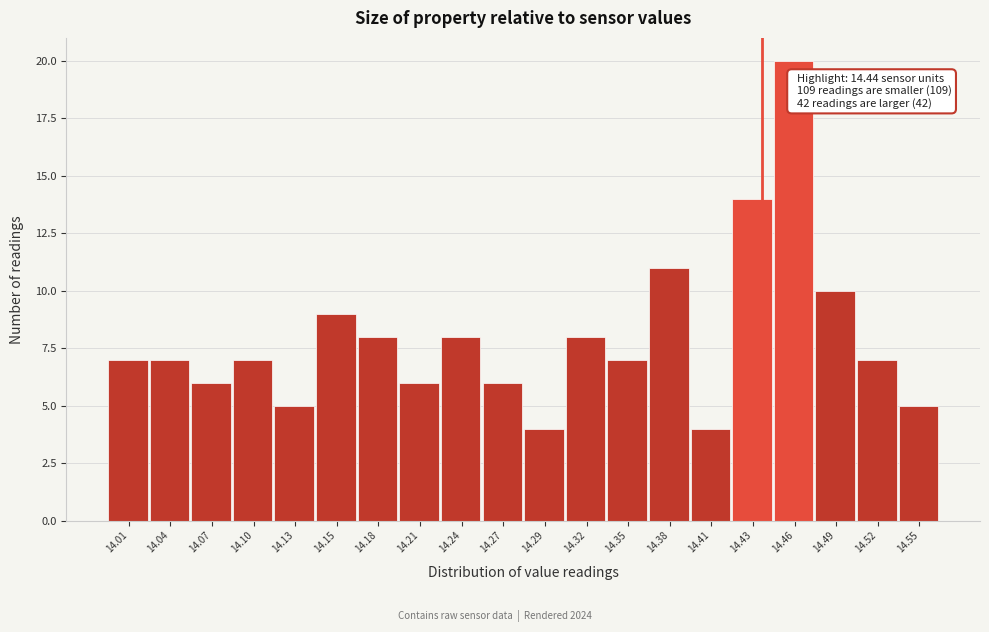

Over which range of the x-axis is the bar tallest?

14.448 to 14.476